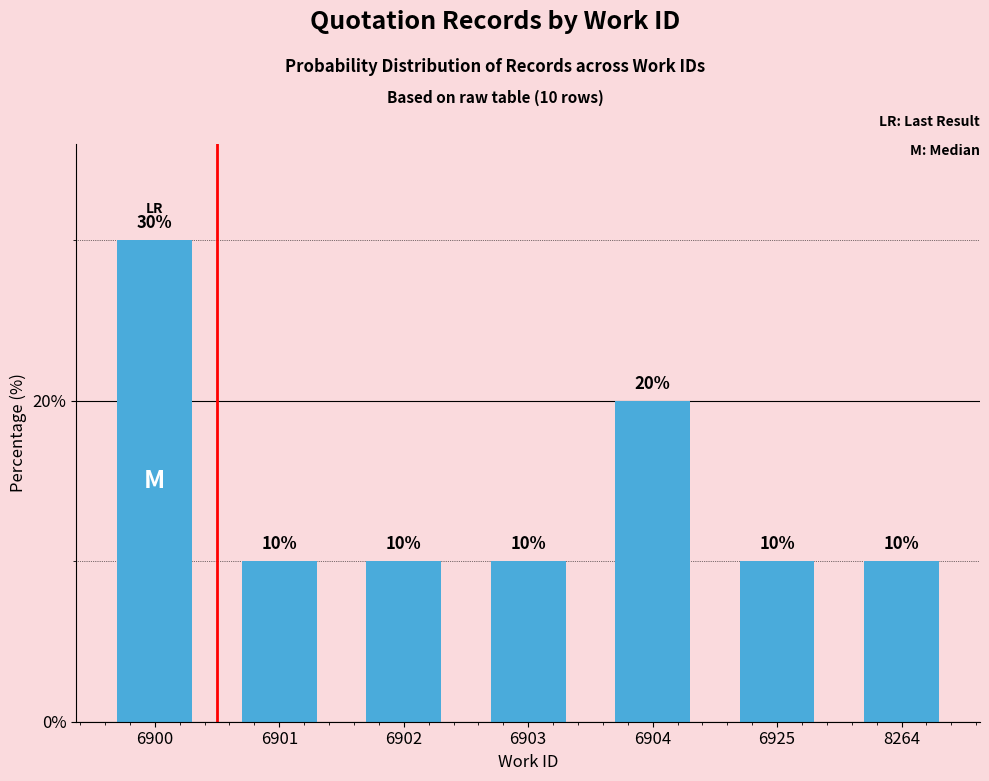

Reading left to right, transcribe all the data shown in this chart.

6900=30	6901=10	6902=10	6903=10	6904=20	6925=10	8264=10